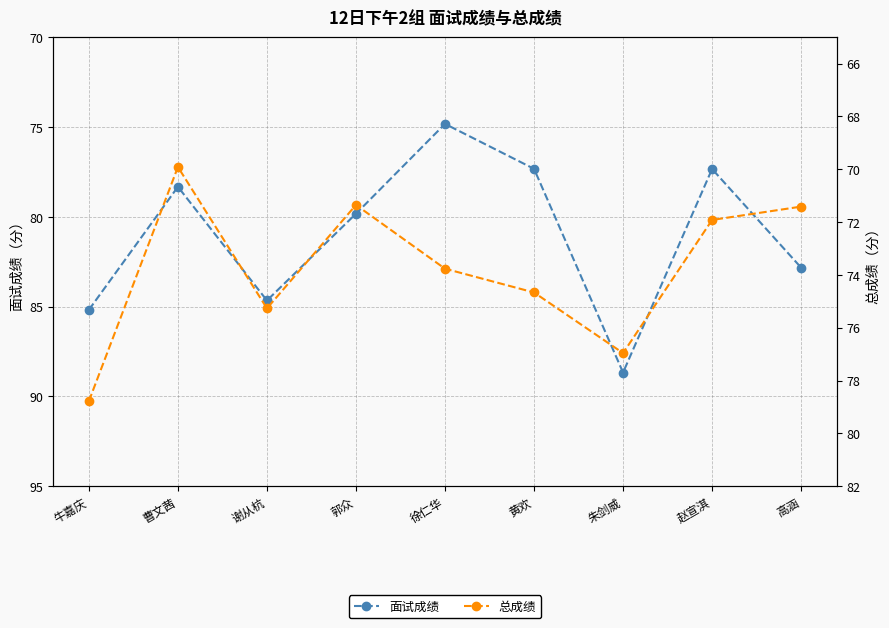

Where is the first local minimum for 总成绩?

曹文茜